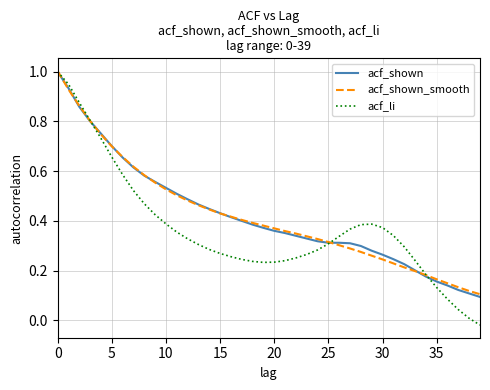

How many positive values does the acf_li series have?

39